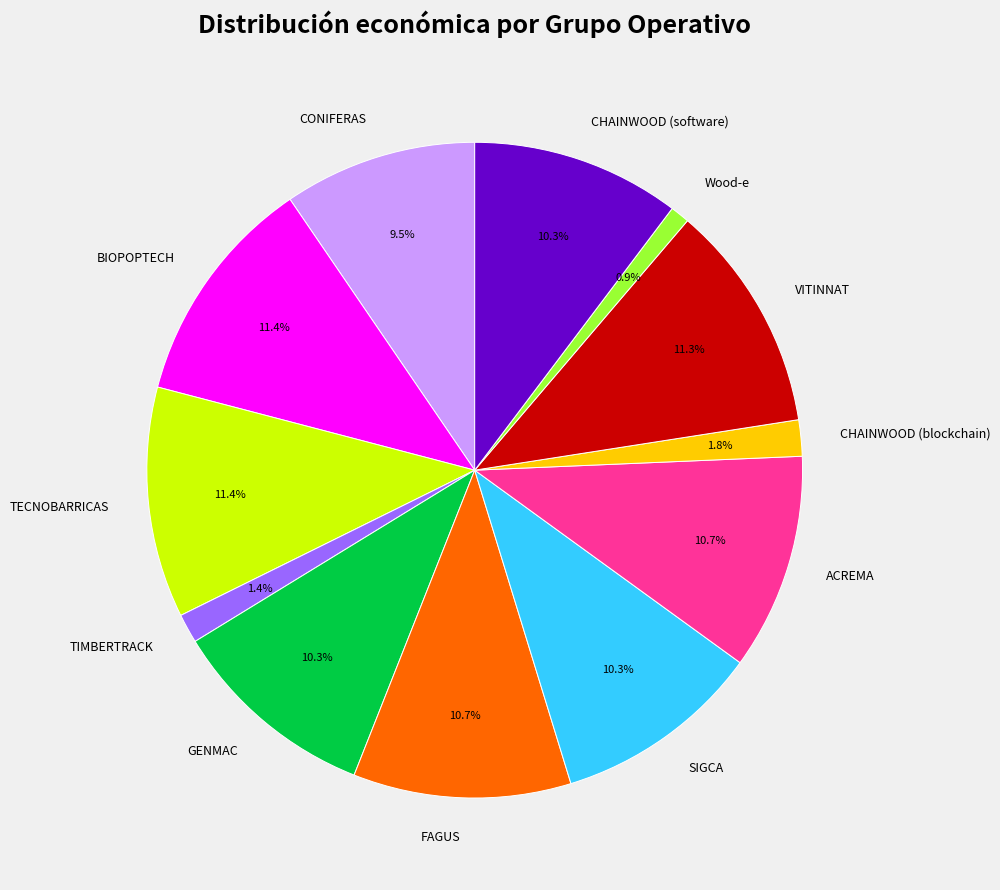

Does any single category account for the majority?

No